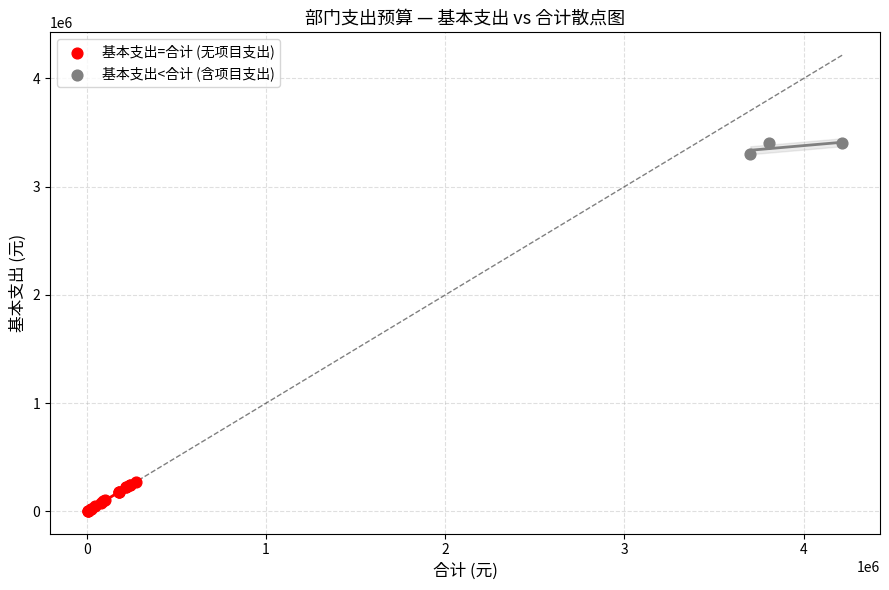

What are all the series names shown in the legend?

基本支出=合计 (无项目支出), 基本支出<合计 (含项目支出)